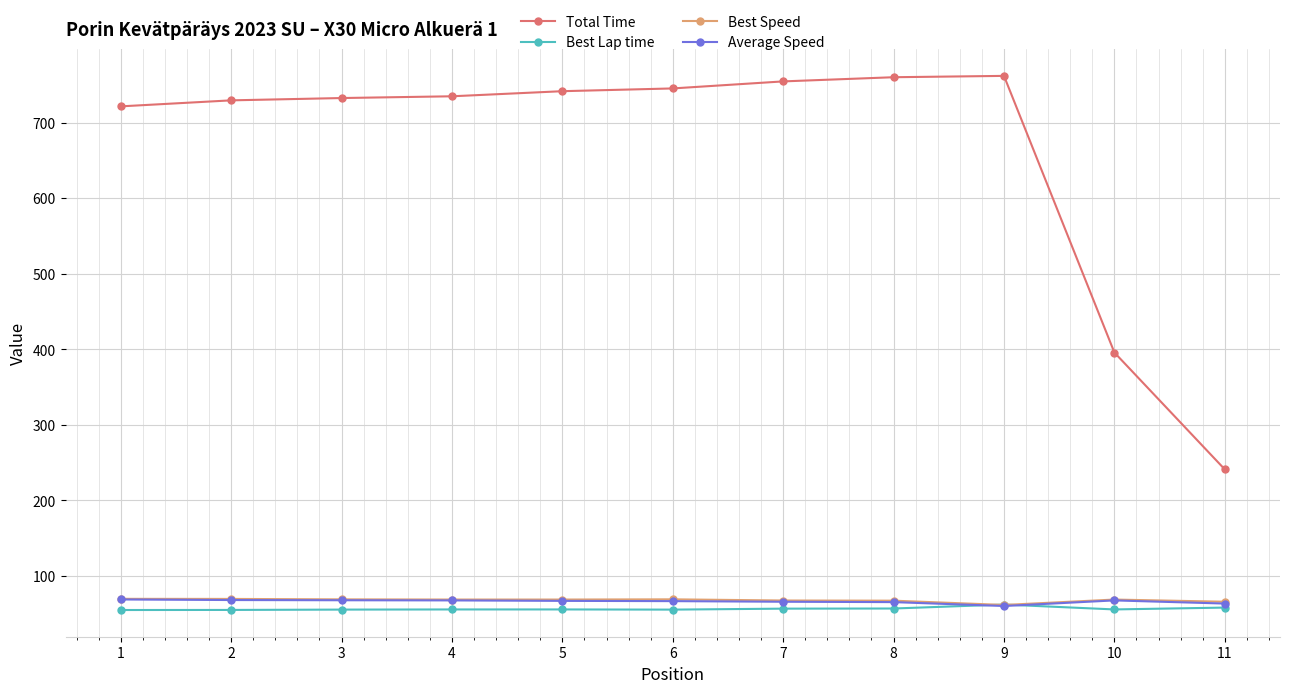

Count the number of categories in the chart.

11